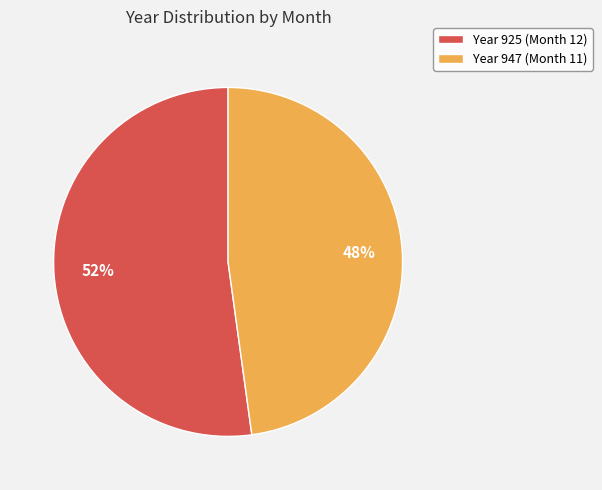

Between Year 925 (Month 12) and Year 947 (Month 11), which is larger?

Year 925 (Month 12)